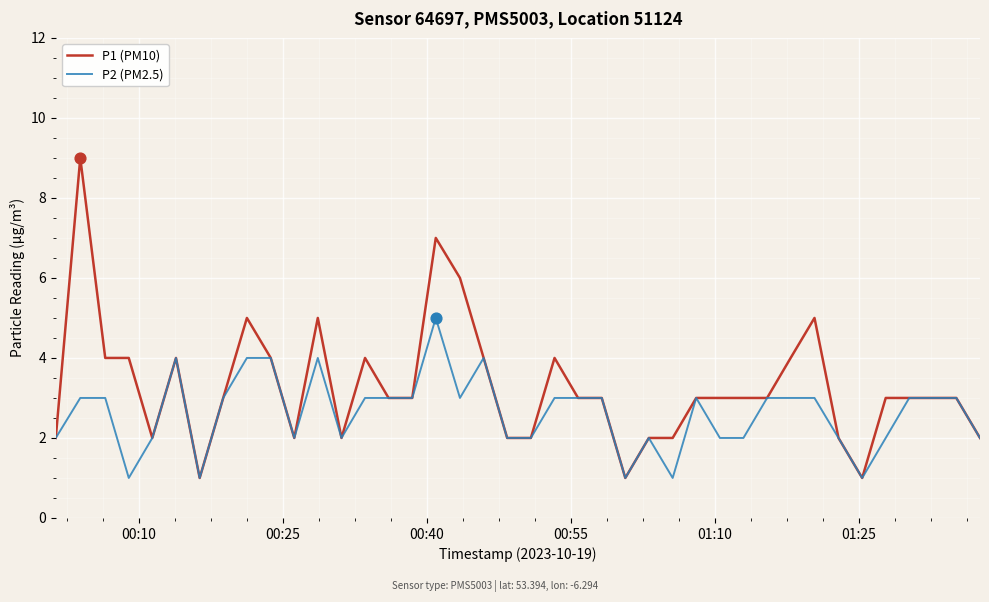

Which series has the widest spread of values?

P1 (PM10)